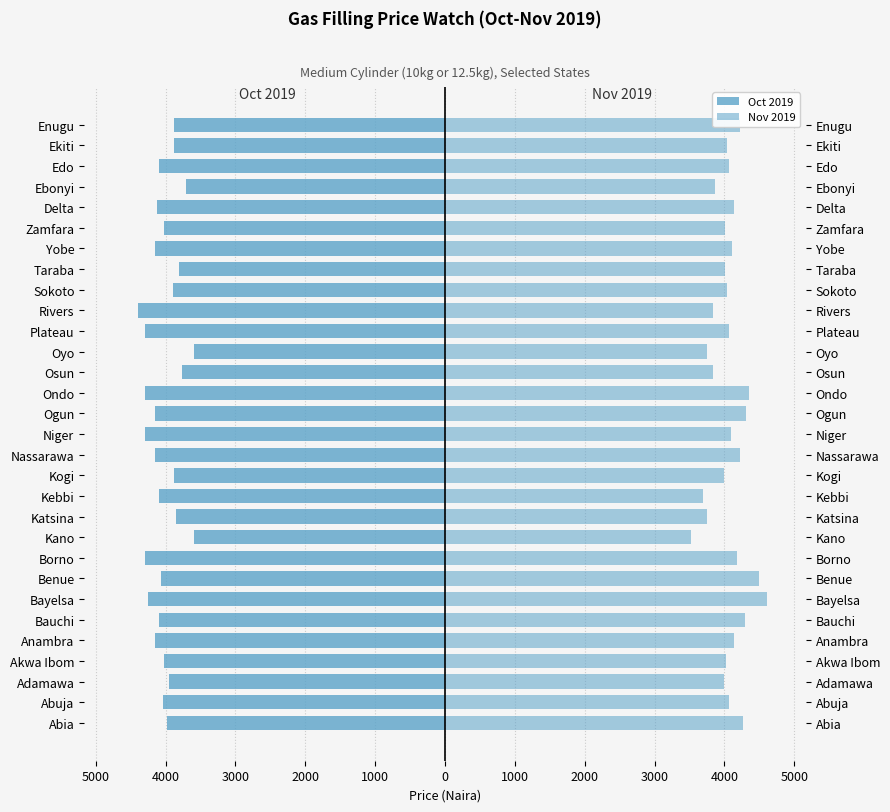

Are the bars horizontal?

Yes